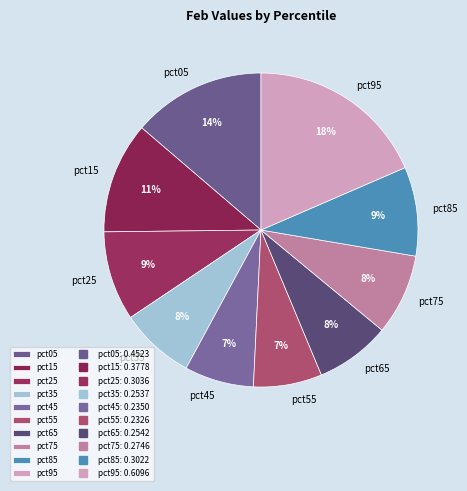

Is it true that pct85 is 9% of the pie?

True